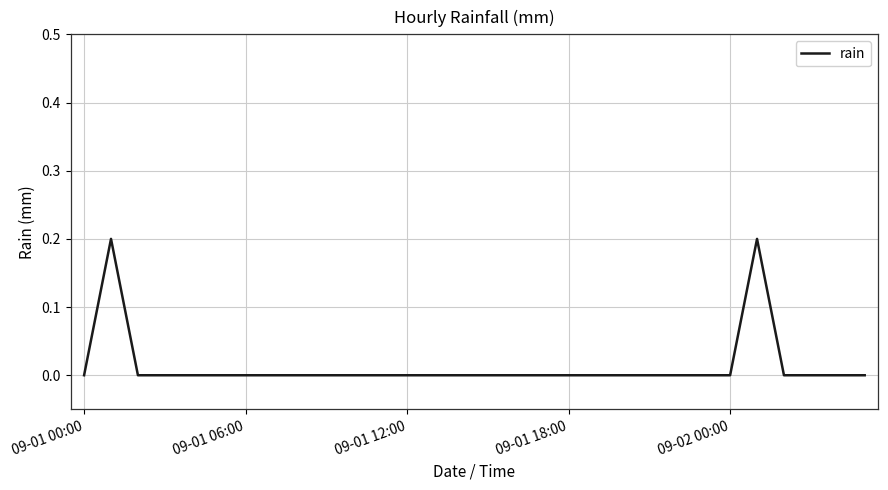

Is this an area chart (filled region under the line)?

No